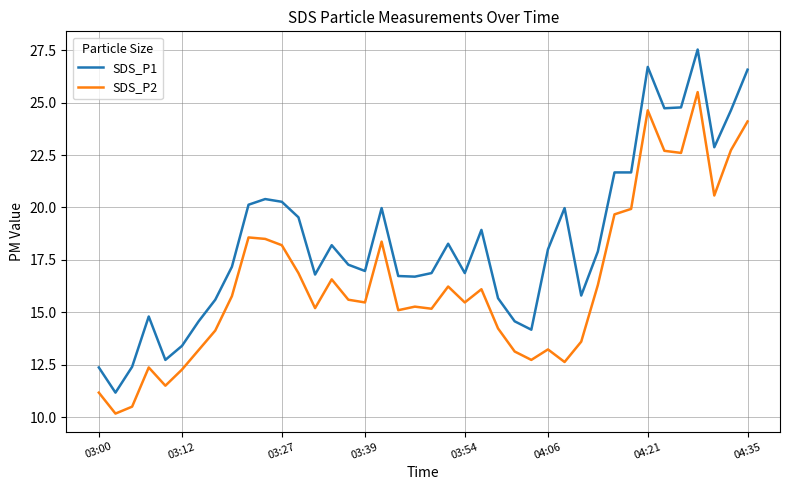

Does the chart display data point markers on the line(s)?

No